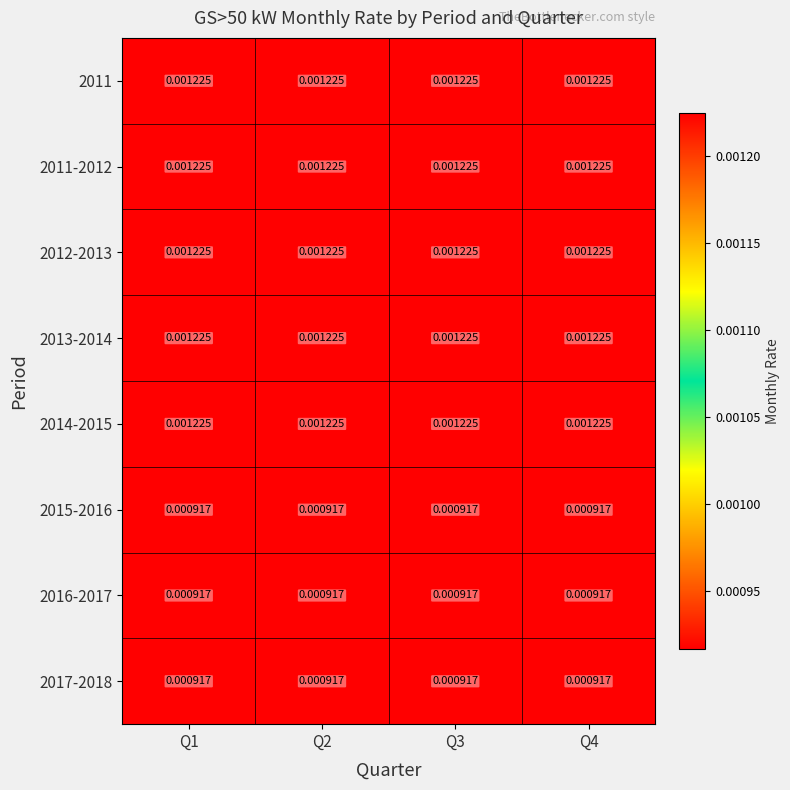

At how many categories does at least one series exceed 0?

4